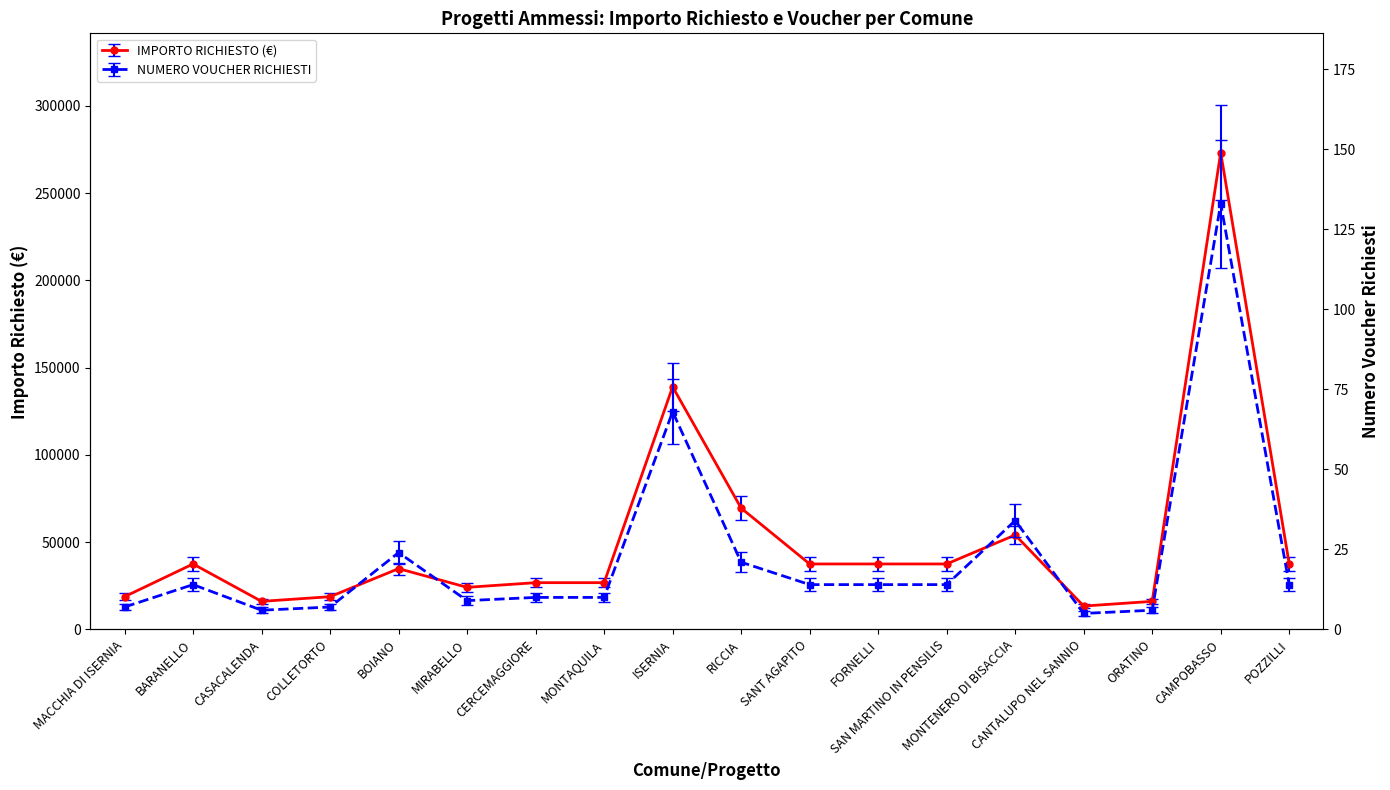

Reading left to right, list all the values displayed in this chart.

IMPORTO RICHIESTO (k€): MACCHIA DI ISERNIA=18760	BARANELLO=37520	CASACALENDA=16080	COLLETORTO=18760	BOIANO=34840	MIRABELLO=24120	CERCEMAGGIORE=26800	MONTAQUILA=26800	ISERNIA=139040	RICCIA=69520	SANT AGAPITO=37520	FORNELLI=37520	SAN MARTINO IN PENSILIS=37520	MONTENERO DI BISACCIA=54126	CANTALUPO NEL SANNIO=13400	ORATINO=16080	CAMPOBASSO=273280	POZZILLI=37520
NUMERO VOUCHER RICHIESTI: MACCHIA DI ISERNIA=7	BARANELLO=14	CASACALENDA=6	COLLETORTO=7	BOIANO=24	MIRABELLO=9	CERCEMAGGIORE=10	MONTAQUILA=10	ISERNIA=68	RICCIA=21	SANT AGAPITO=14	FORNELLI=14	SAN MARTINO IN PENSILIS=14	MONTENERO DI BISACCIA=34	CANTALUPO NEL SANNIO=5	ORATINO=6	CAMPOBASSO=133	POZZILLI=14